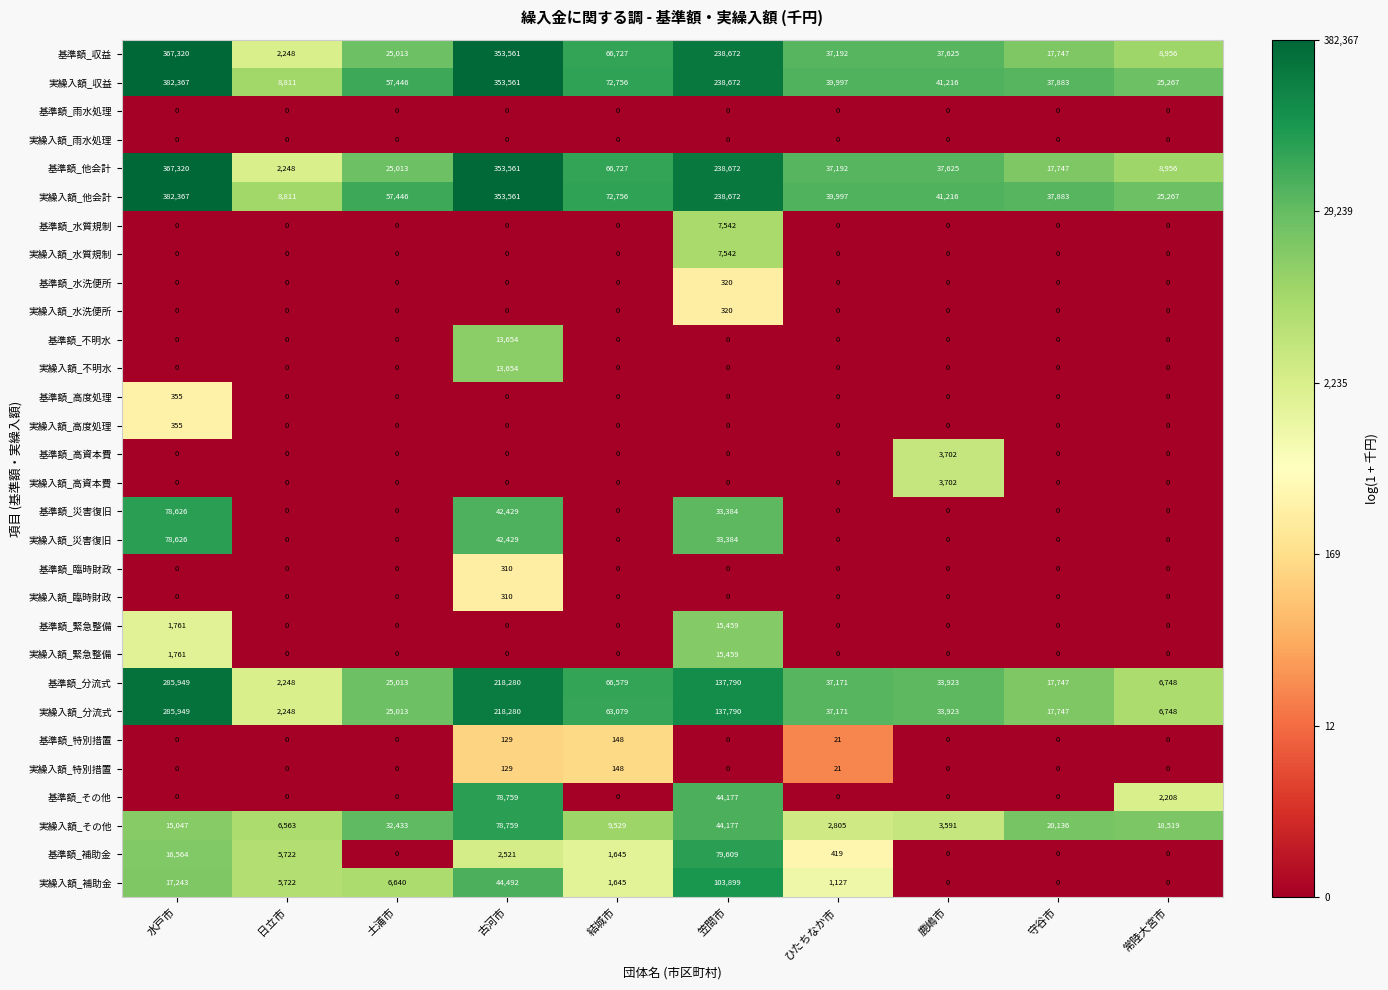

Is the value of 基準額_高度処理 at 土浦市 greater than the value of 実繰入額_災害復旧 at 水戸市?

No